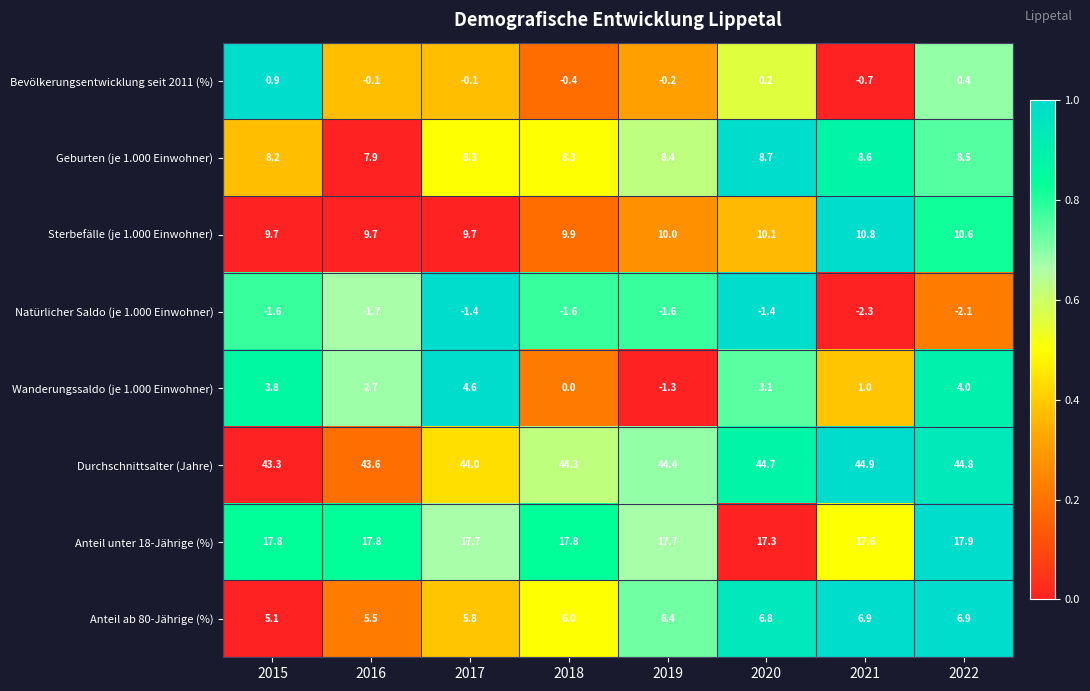

Where is Anteil ab 80-Jährige (%) nearest to the value 6?

2018